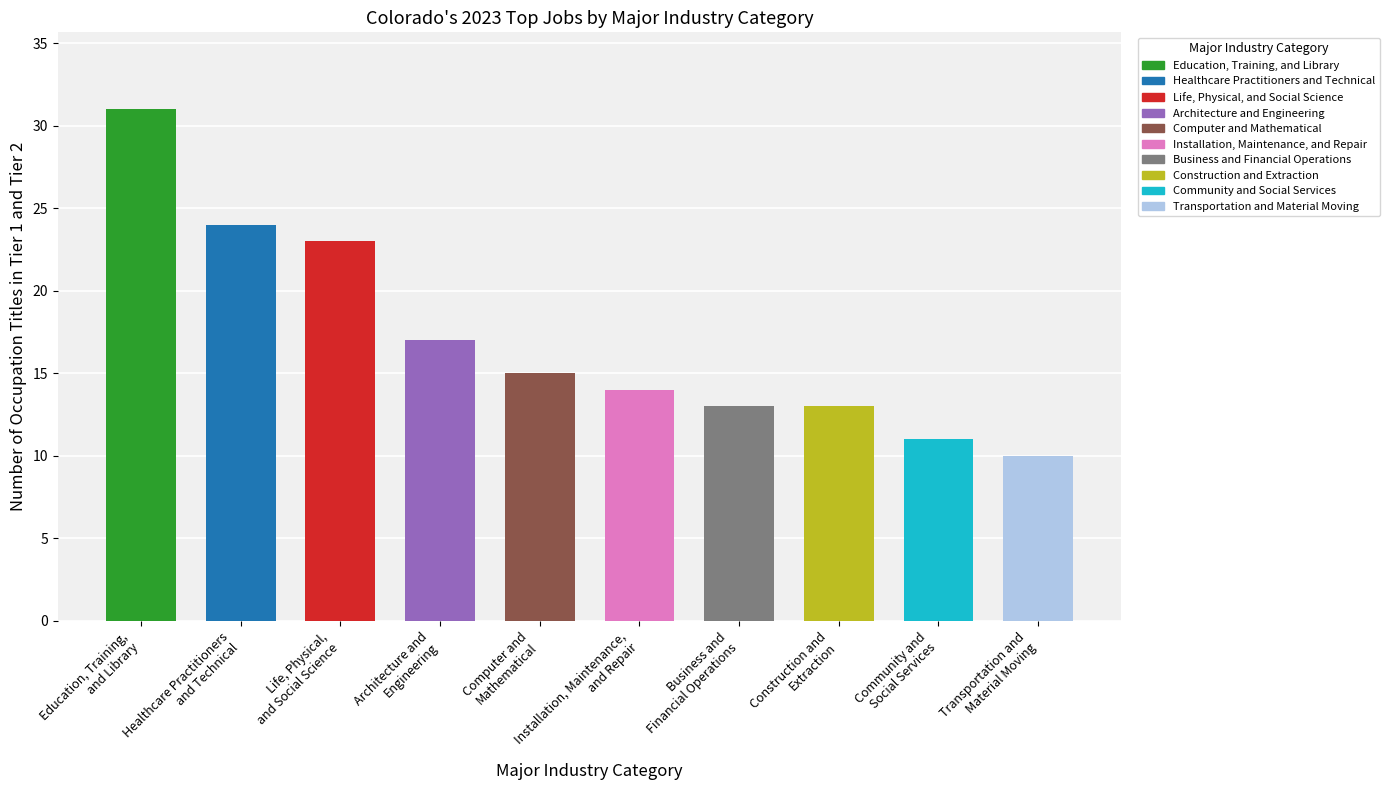

Reading left to right, list all the values displayed in this chart.

31	24	23	17	15	14	13	13	11	10